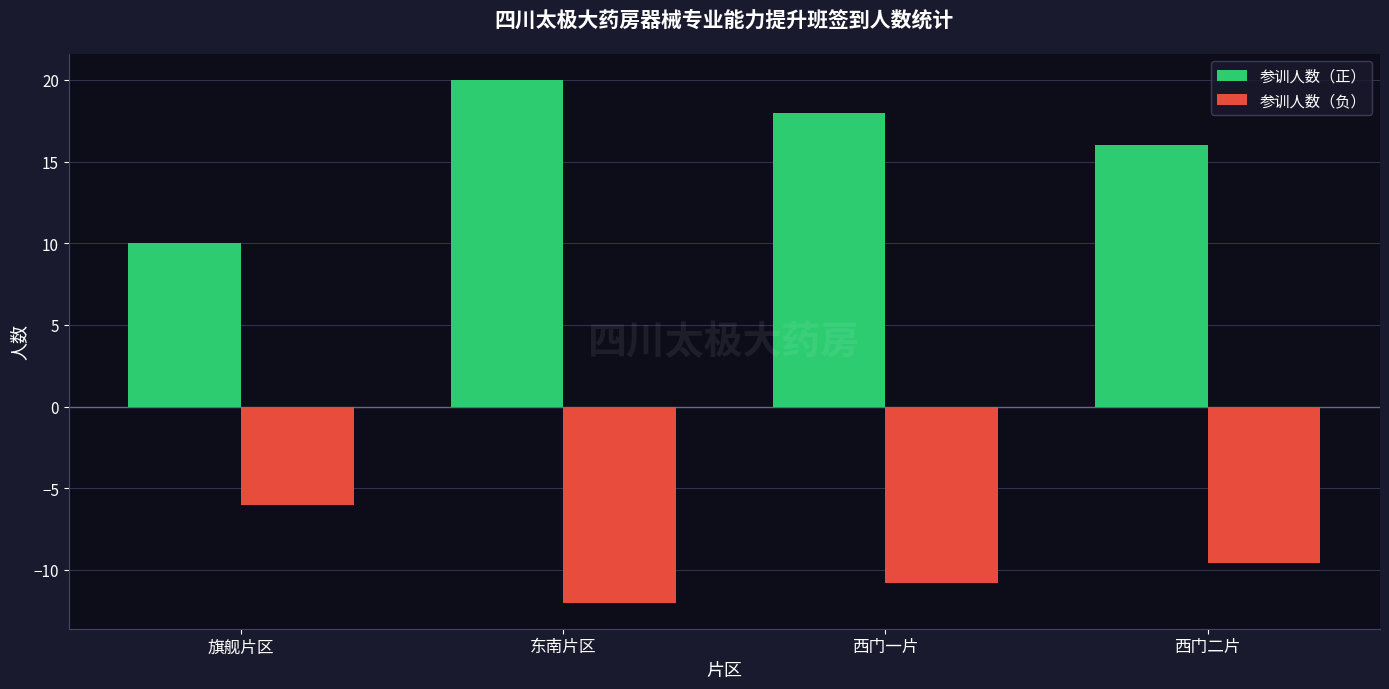

List the labels in order of 参训人数（负） value, smallest first.

东南片区, 西门一片, 西门二片, 旗舰片区